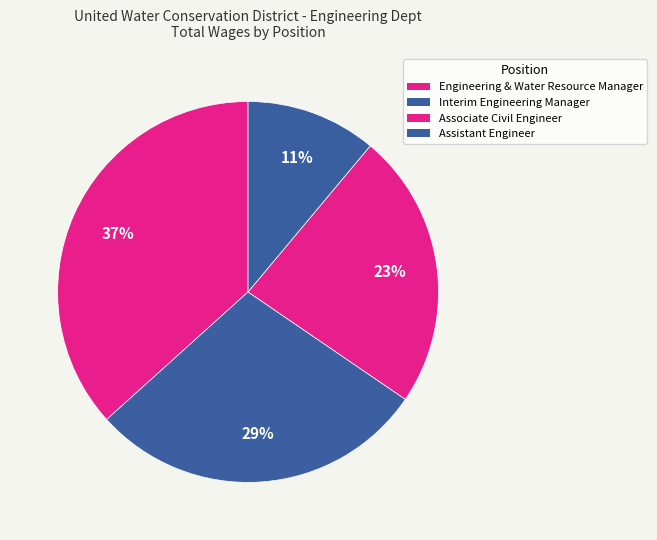

Rank the categories by value from highest to lowest.

Engineering & Water Resource Manager, Interim Engineering Manager, Associate Civil Engineer, Assistant Engineer